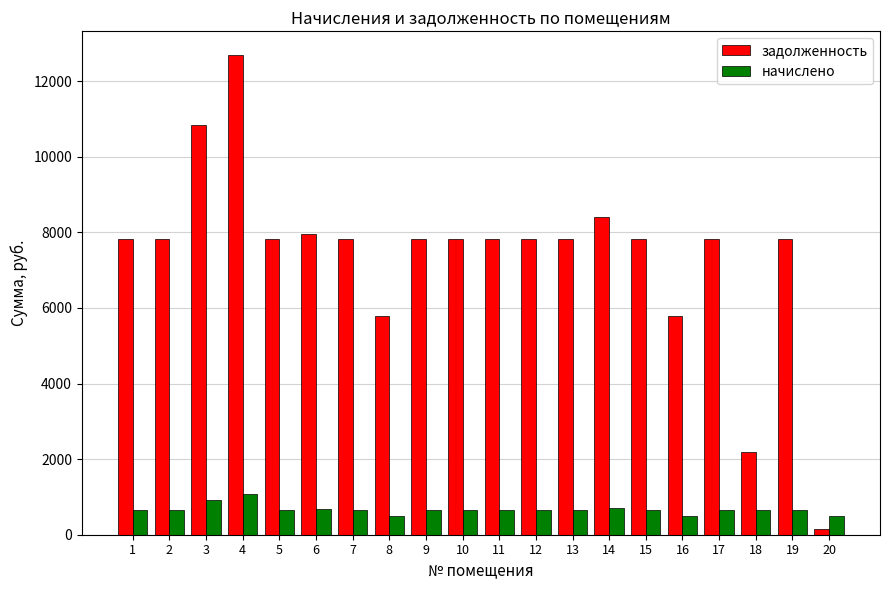

Is the value of начислено at 10 greater than the value of задолженность at 10?

No